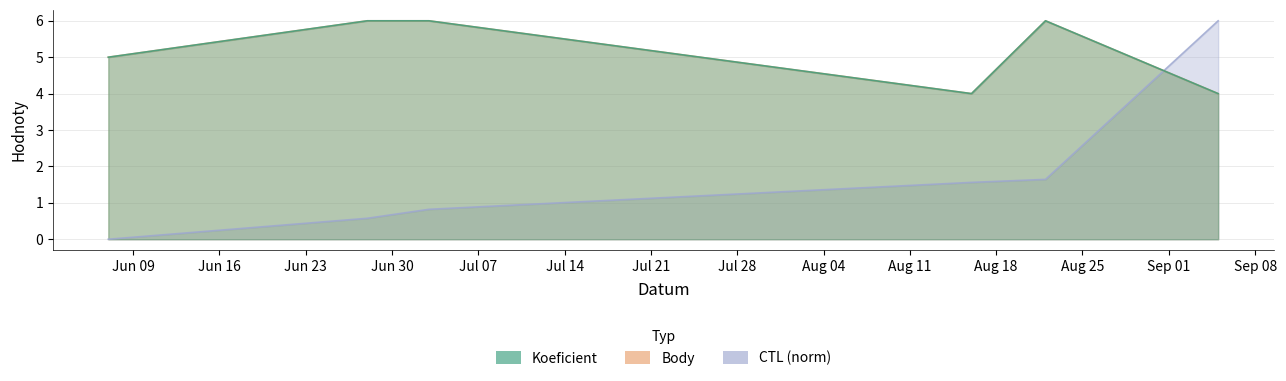

What is the label of the 5th point from the left?

2008-08-22